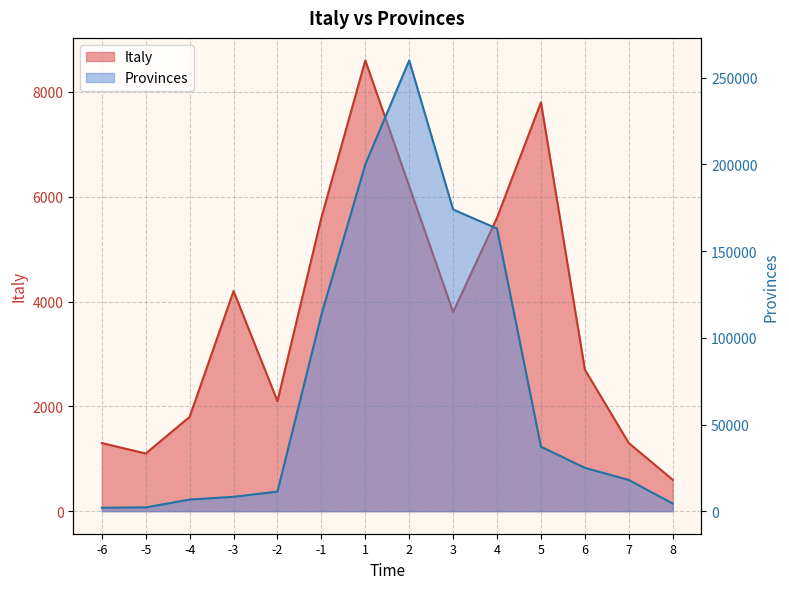

At which label does Provinces first exceed 25000?

-1